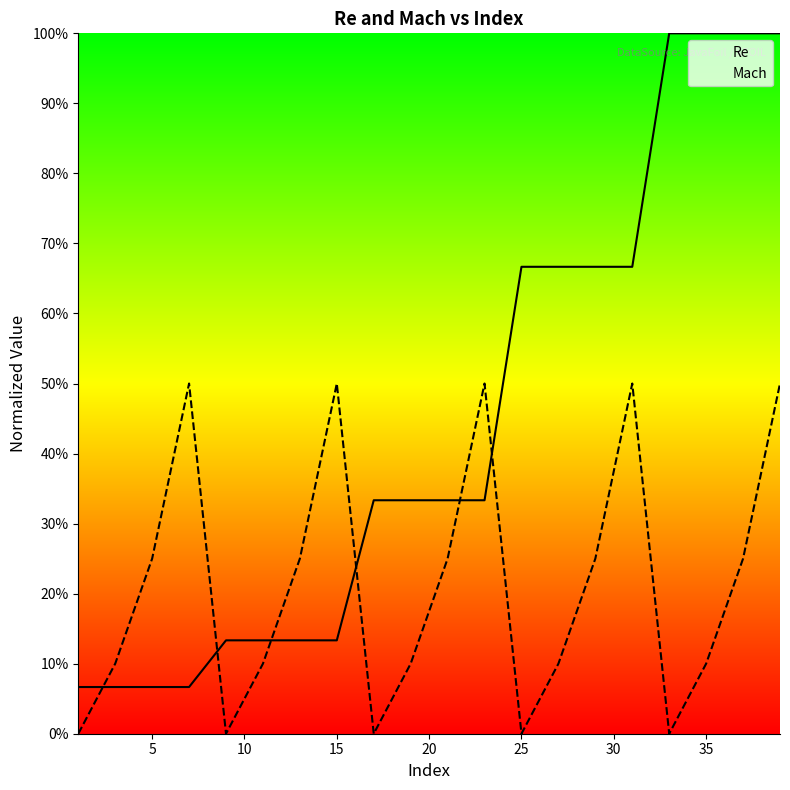

Which series ends up on top after the final intersection of Mach and Re?

Re